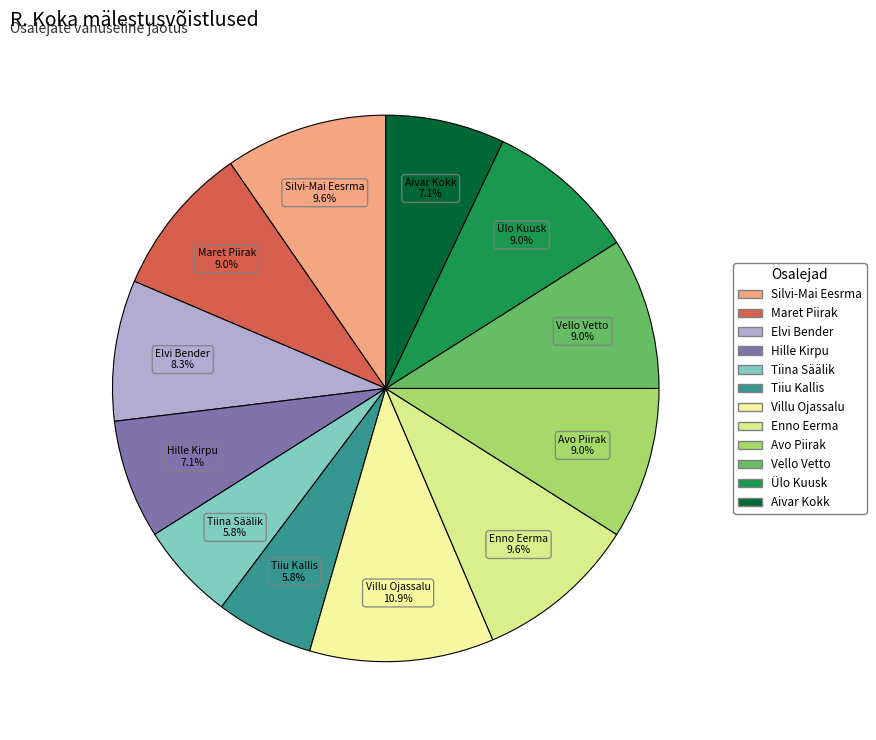

What is the ratio of the value at Elvi Bender to the value at Villu Ojassalu?

0.8